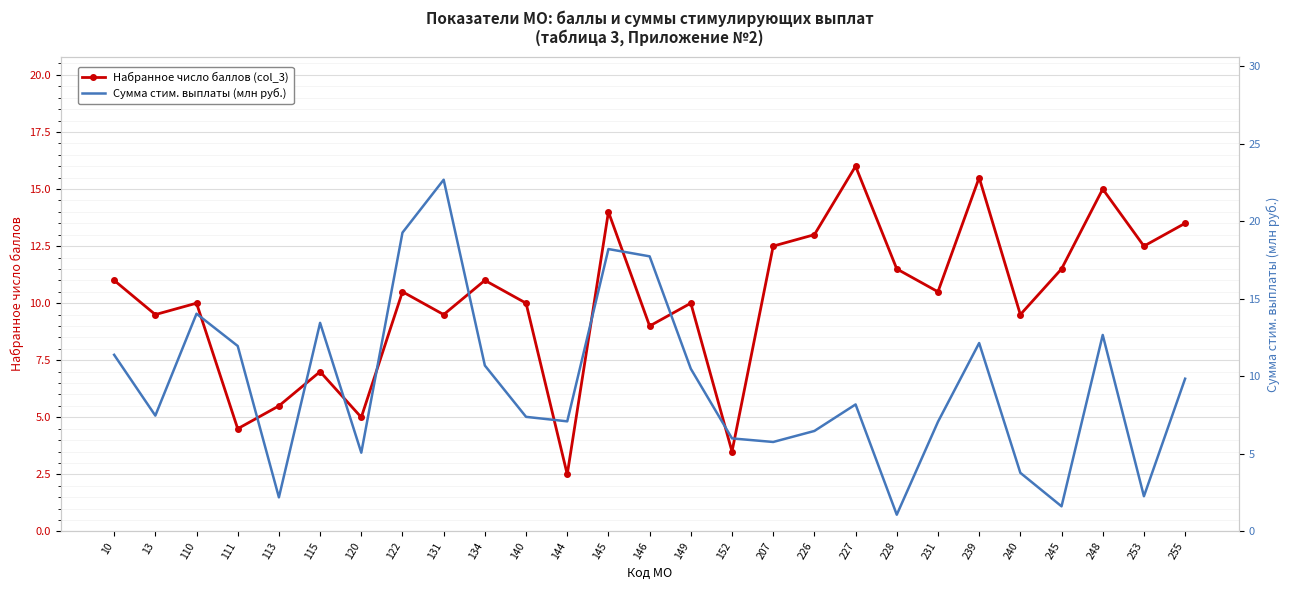

Between 113 and 152, which series saw the biggest shift?

Сумма стим. выплаты (млн руб.)